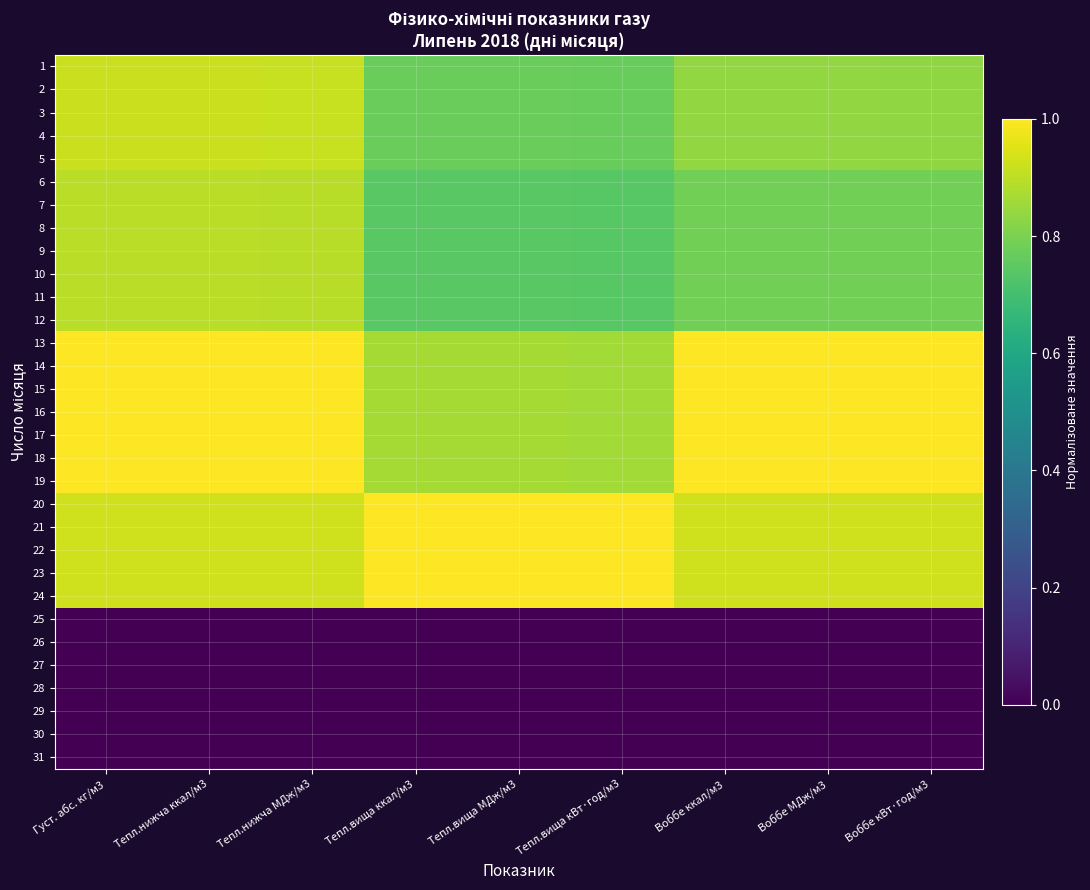

Rank the series by their maximum value, from highest to lowest.

13, 14, 15, 16, 17, 18, 19, 20, 21, 22, 23, 24, 1, 2, 3, 4, 5, 6, 7, 8, 9, 10, 11, 12, 25, 26, 27, 28, 29, 30, 31